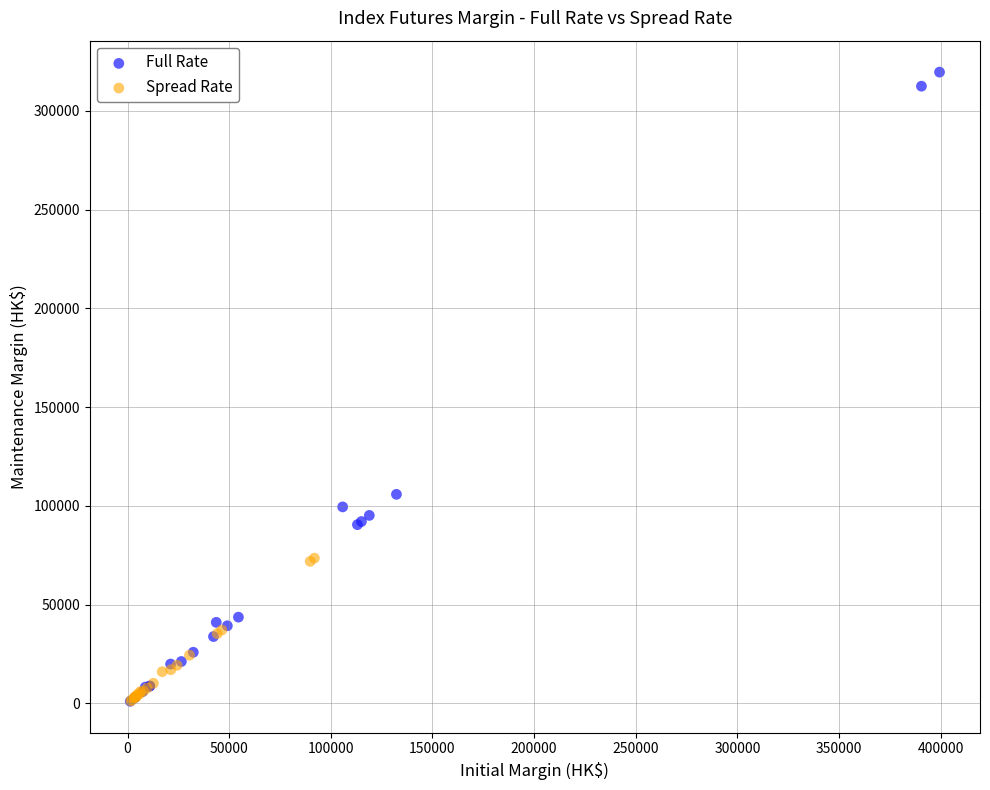

Which series has the largest Y range (max minus min)?

Full Rate